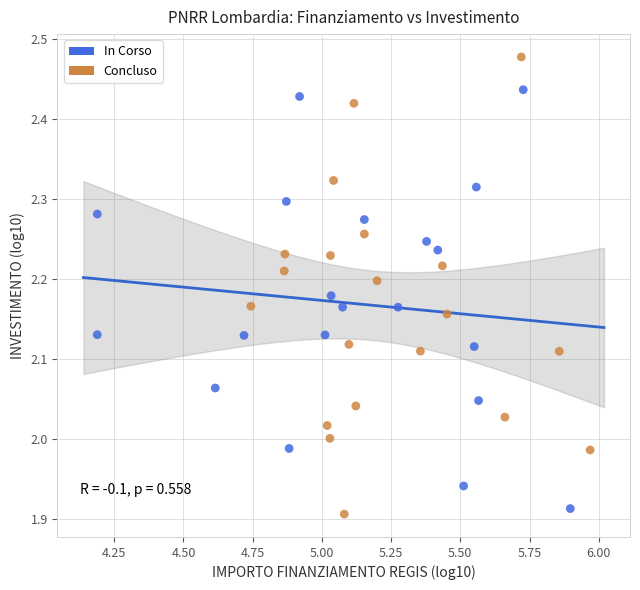

What are all the series names shown in the legend?

In Corso, Concluso